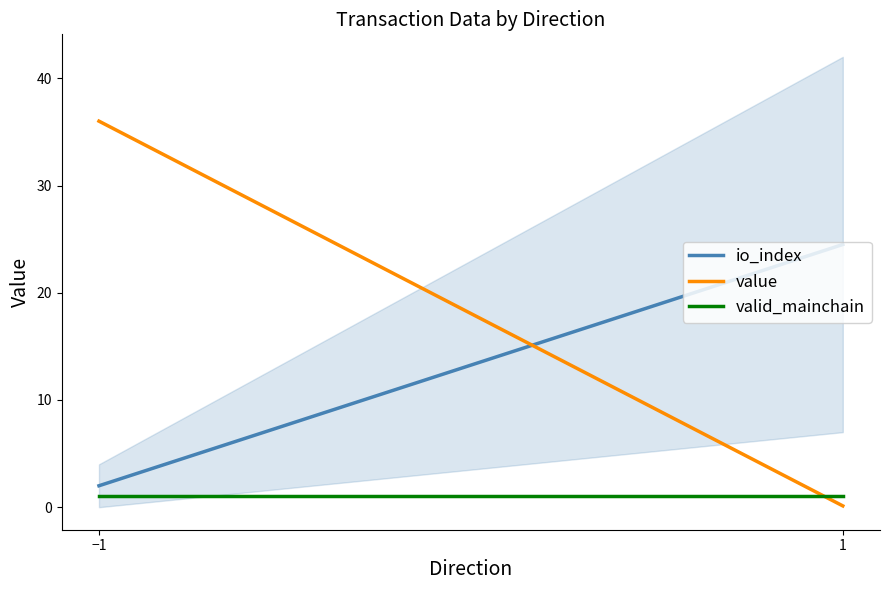

What is the average value of the value series?

18.1